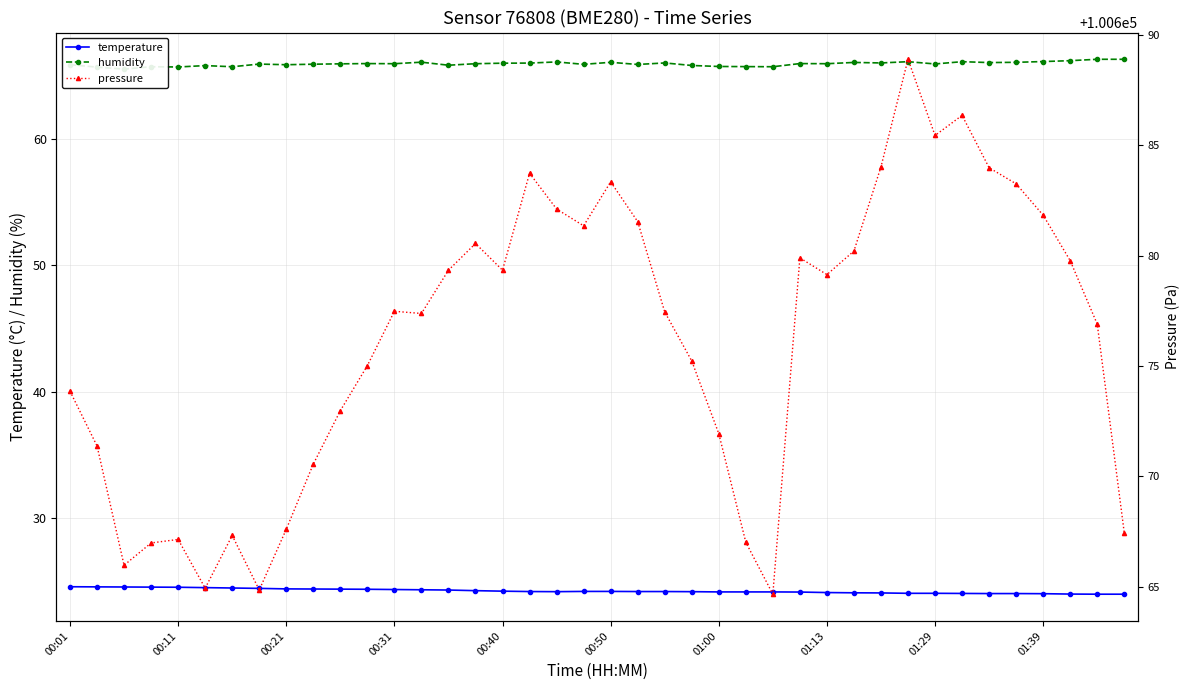

At how many categories does at least one series exceed 44353?

40